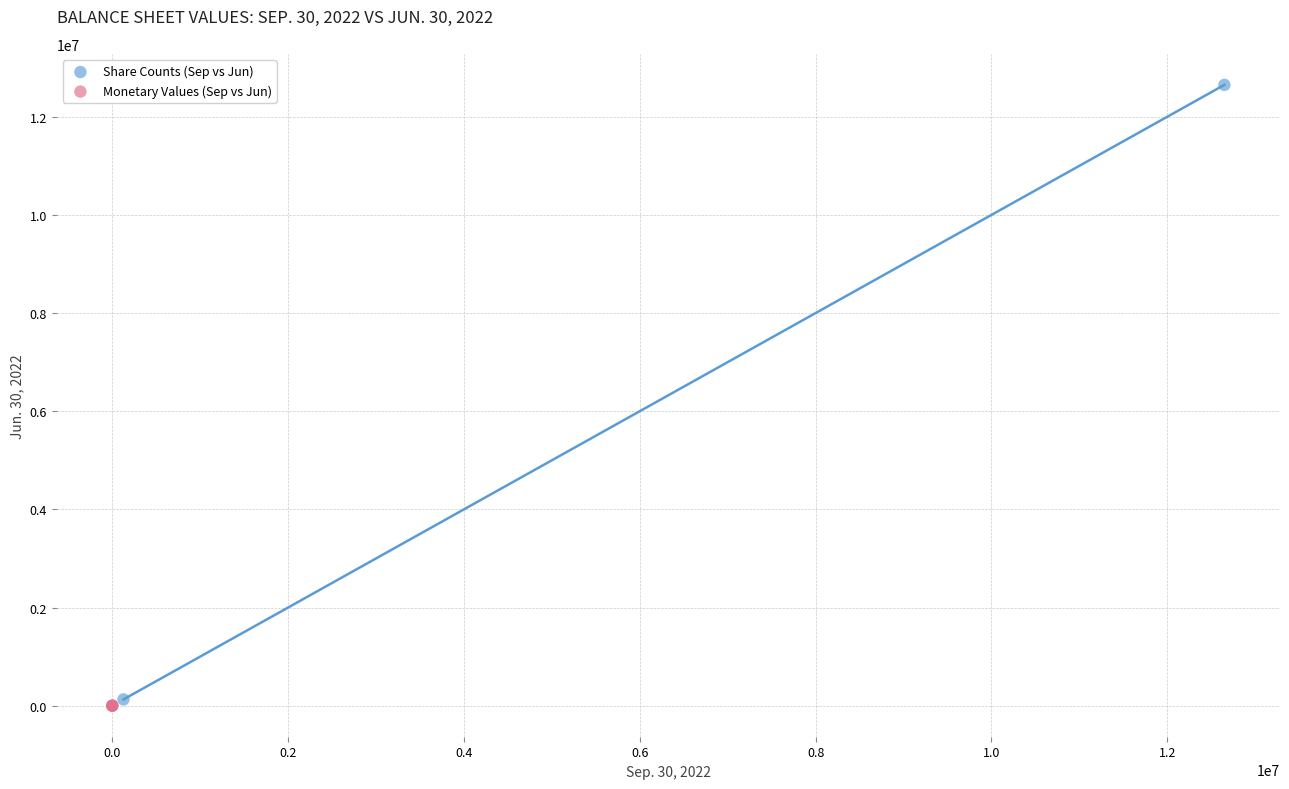

What are all the series names shown in the legend?

Share Counts (Sep vs Jun), Monetary Values (Sep vs Jun)